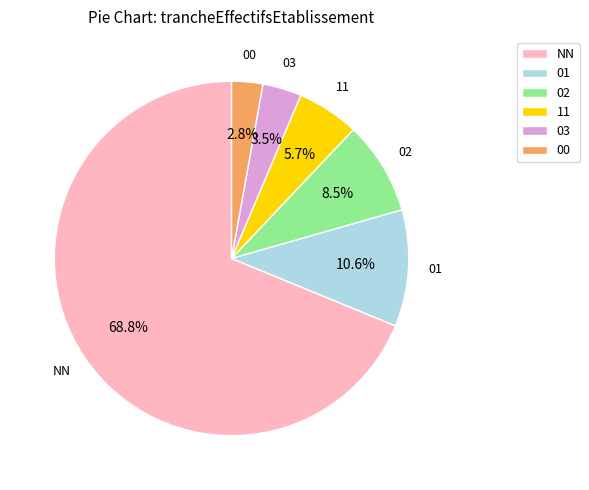

Approximately how many times larger is the value at 02 compared to 01?

0.8